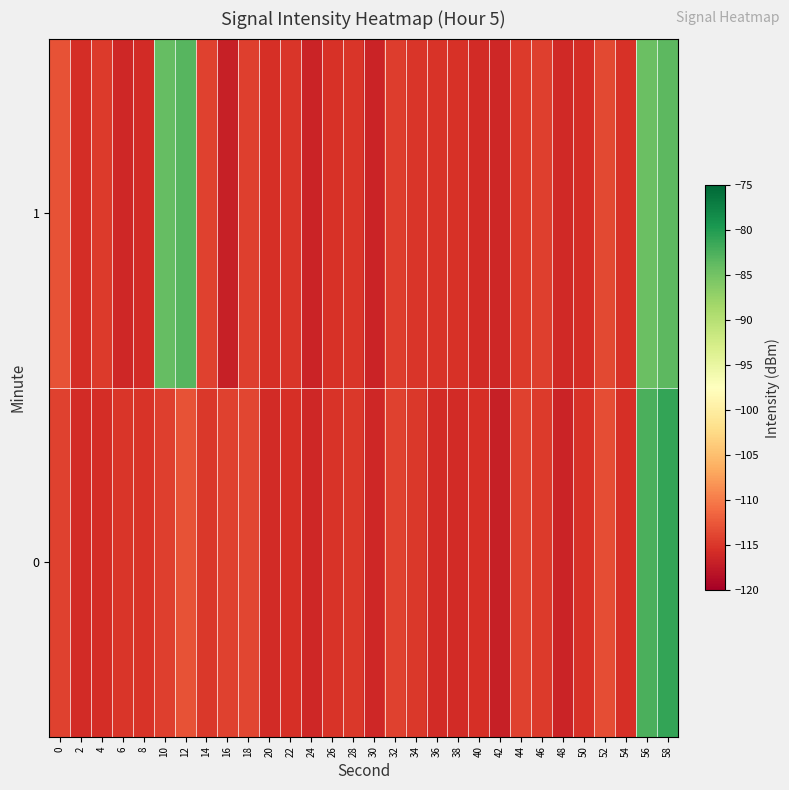

At which category is the sum across all series the highest?

58